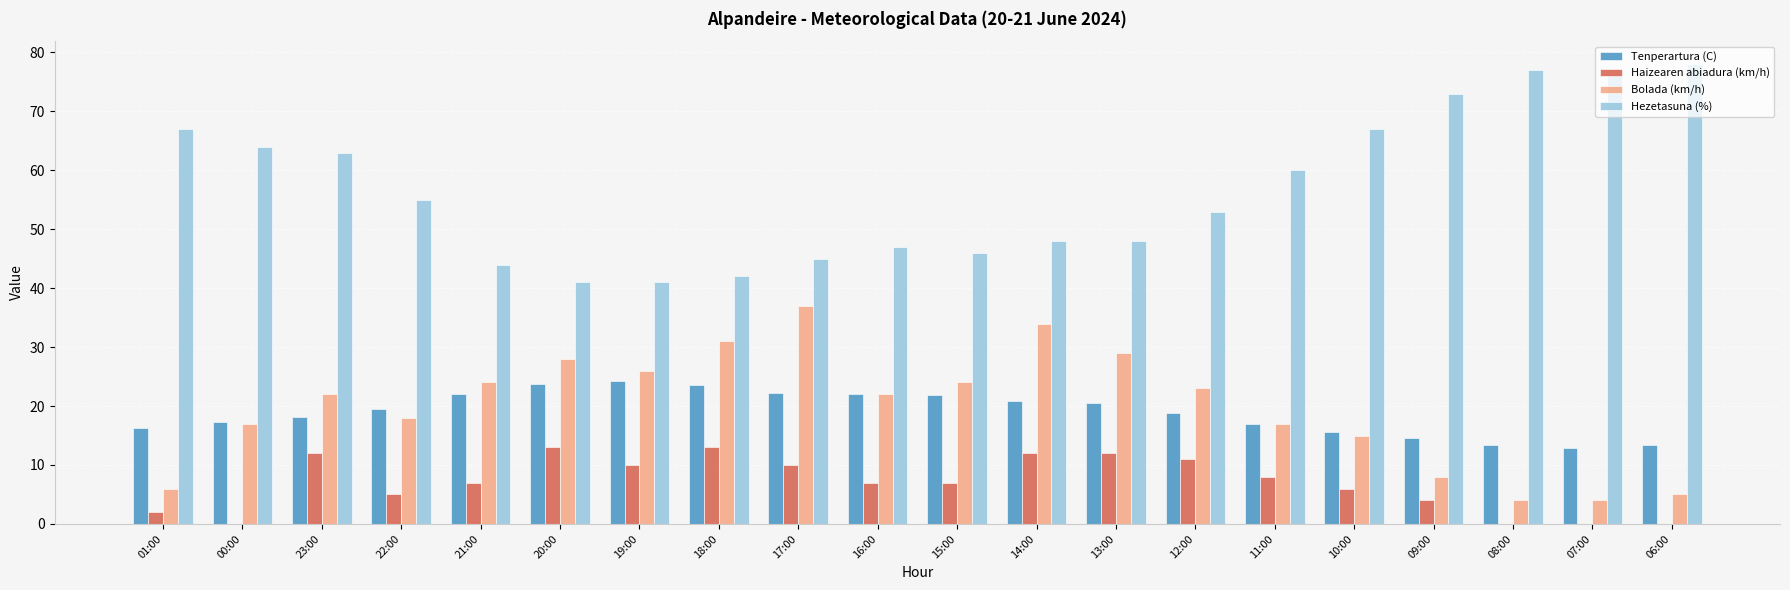

Is it true that Bolada (km/h) equals 27.3 at 11:00?

False